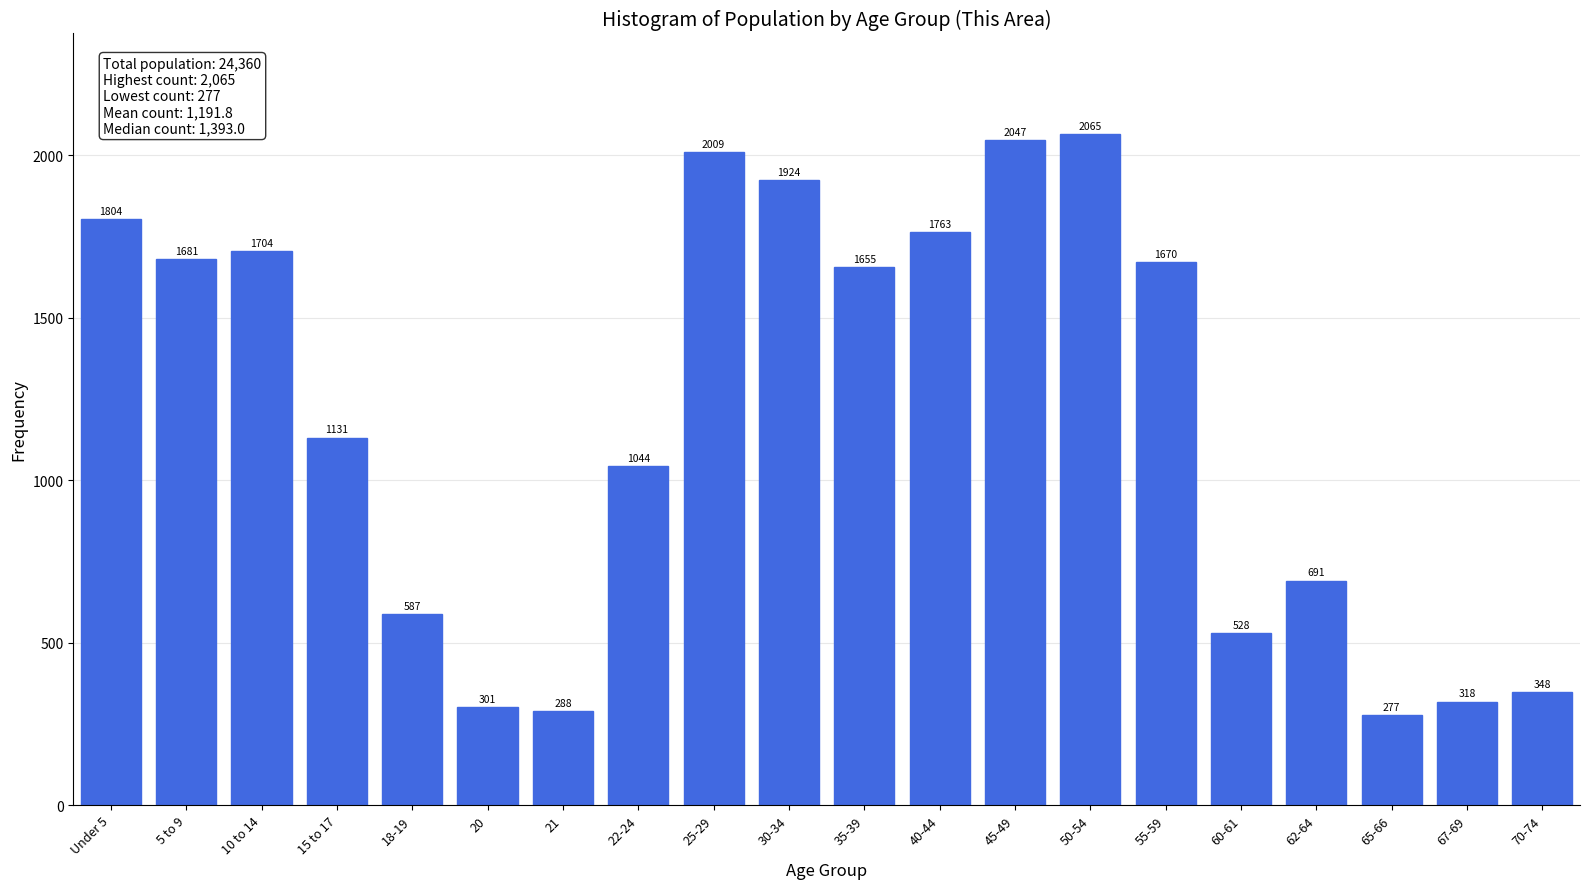

Reading right to left, extract all data points from this chart.

70-74=348	67-69=318	65-66=277	62-64=691	60-61=528	55-59=1670	50-54=2065	45-49=2047	40-44=1763	35-39=1655	30-34=1924	25-29=2009	22-24=1044	21=288	20=301	18-19=587	15 to 17=1131	10 to 14=1704	5 to 9=1681	Under 5=1804